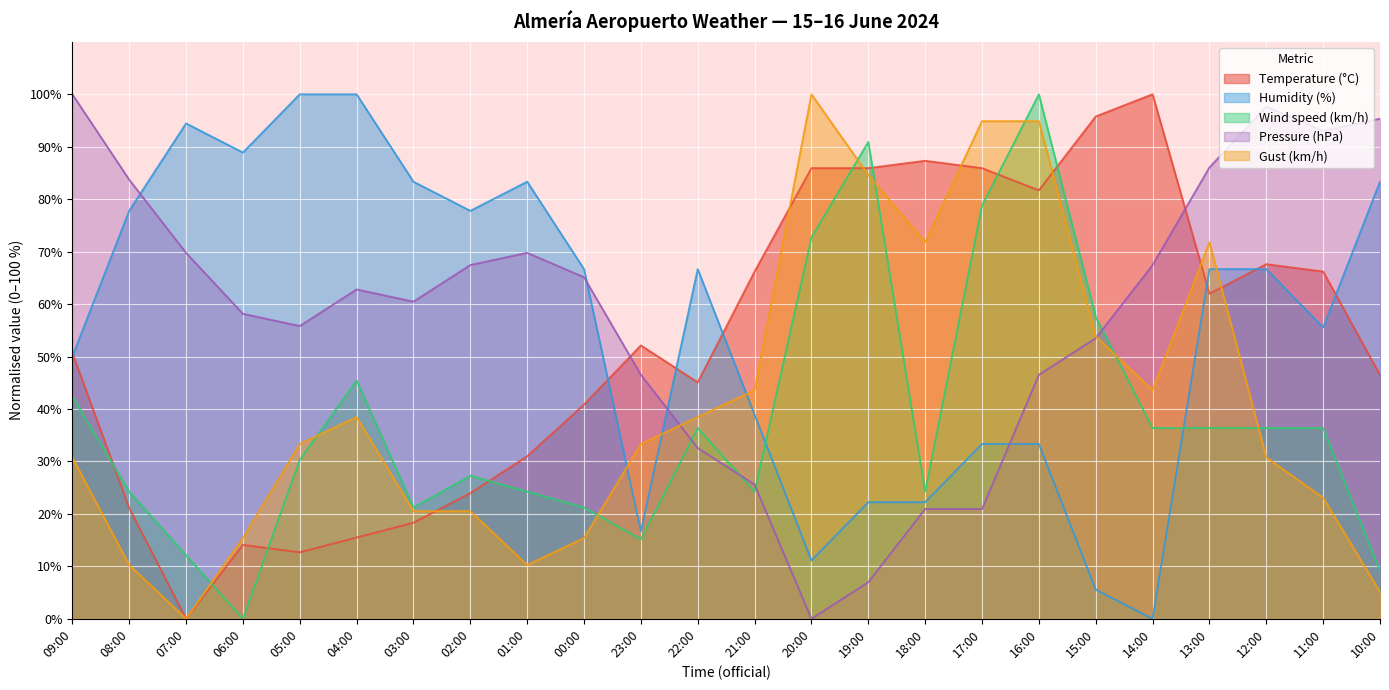

What is the sum of all Pressure (hPa) values?

1386.0